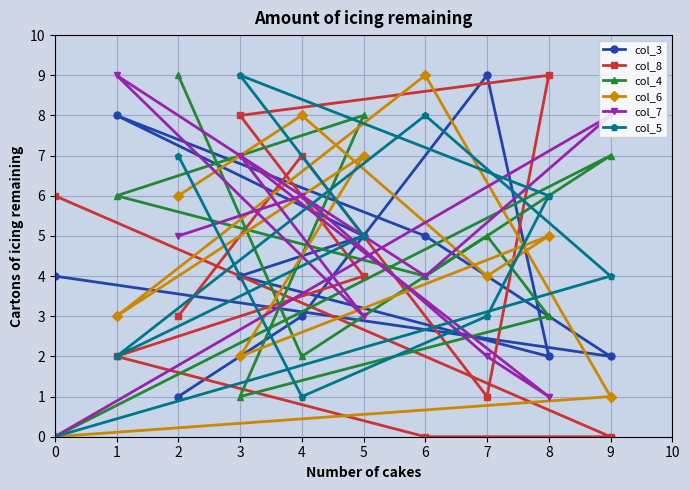

Is the value of col_3 at 7 greater than the value of col_6 at 9?

Yes